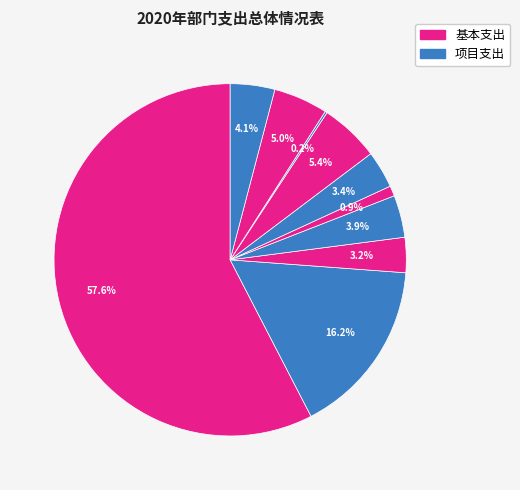

To the nearest percent, what is the average slice percentage?

10%